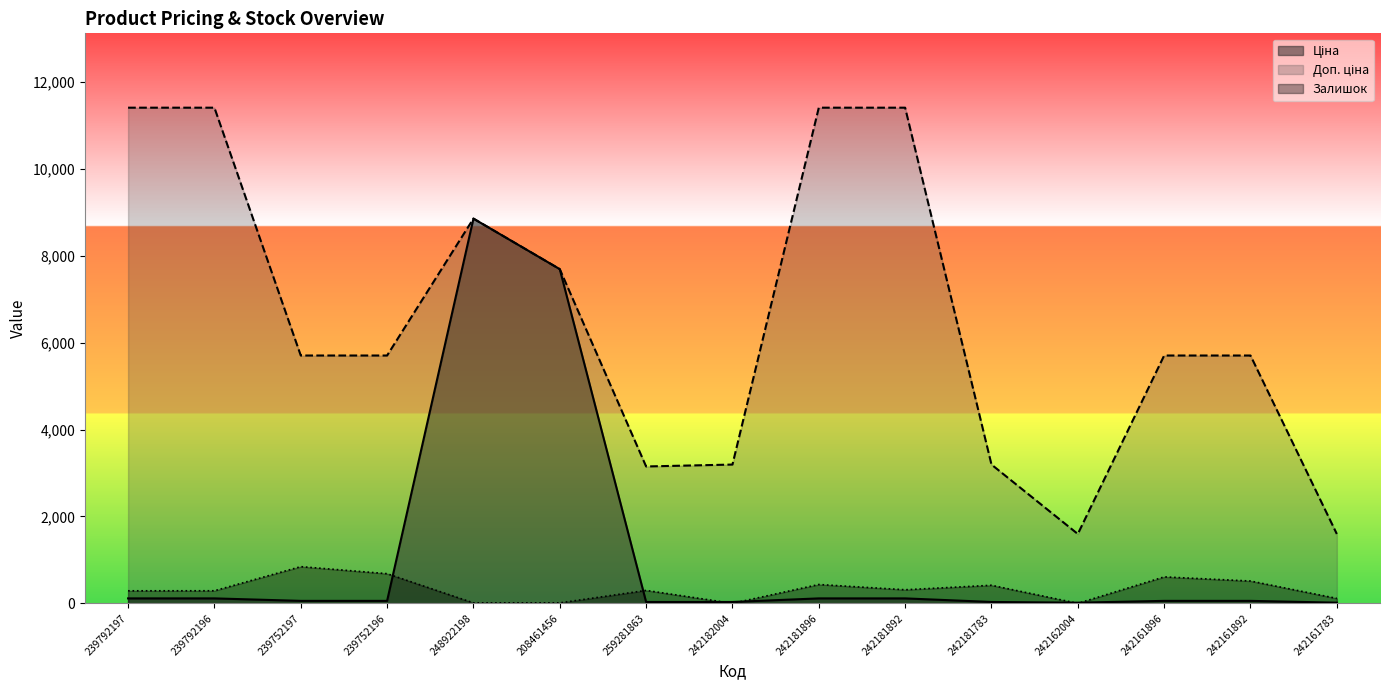

Reading right to left, list all the values displayed in this chart.

Ціна: 16.0	57.0	57.0	16.0	31.9	114.1	114.1	31.9	31.5	7693.1	8856.7	57.0	57.0	114.1	114.1
Доп. ціна: 1597.0	5705.0	5705.0	1597.0	3195.0	11410.0	11410.0	3195.0	3151.0	7693.1	8856.7	5705.0	5705.0	11410.0	11410.0
Залишок: 114.0	514.0	609.0	0.0	416.0	313.0	434.0	0.0	298.0	11.0	11.0	683.0	845.0	290.0	289.0